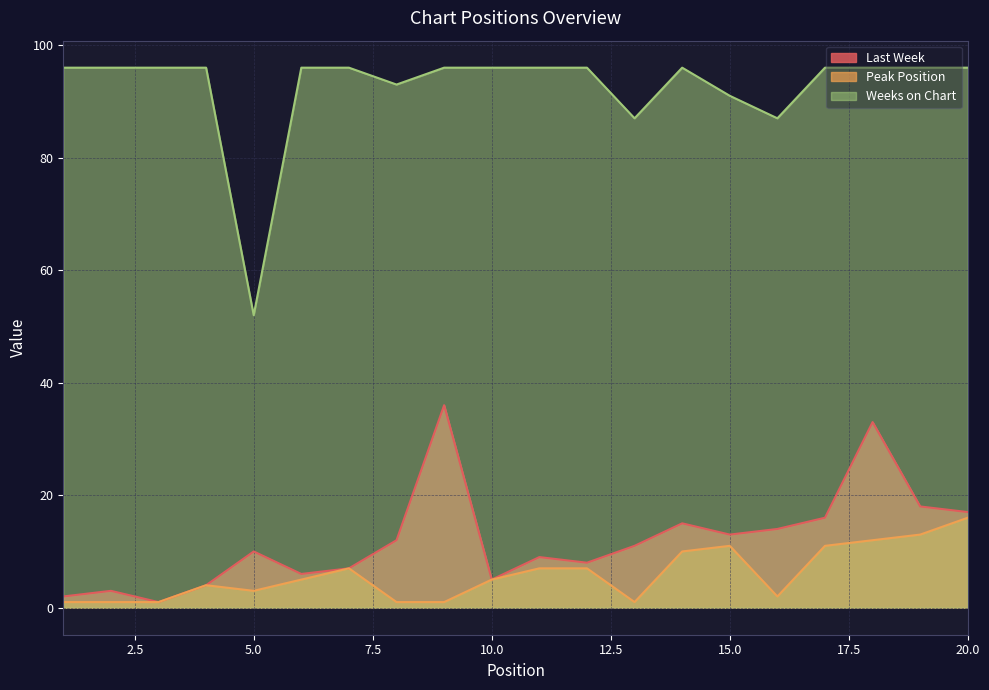

What is the smallest value displayed?

1